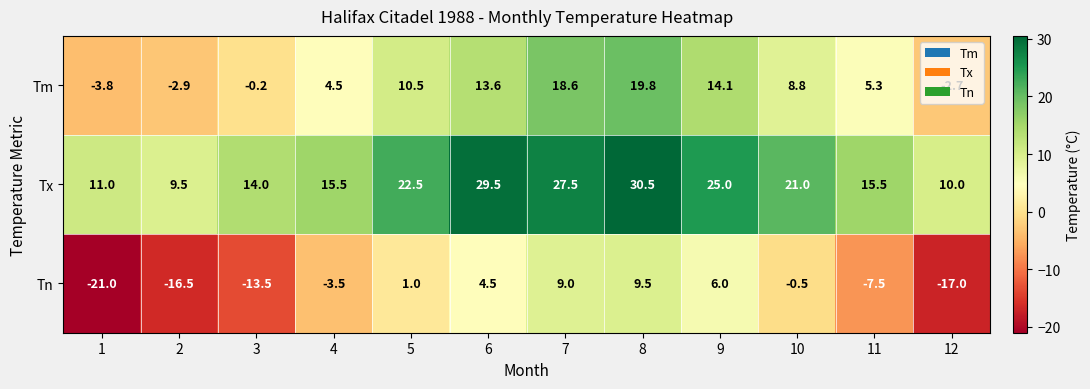

Which category has the highest value across all series?

8